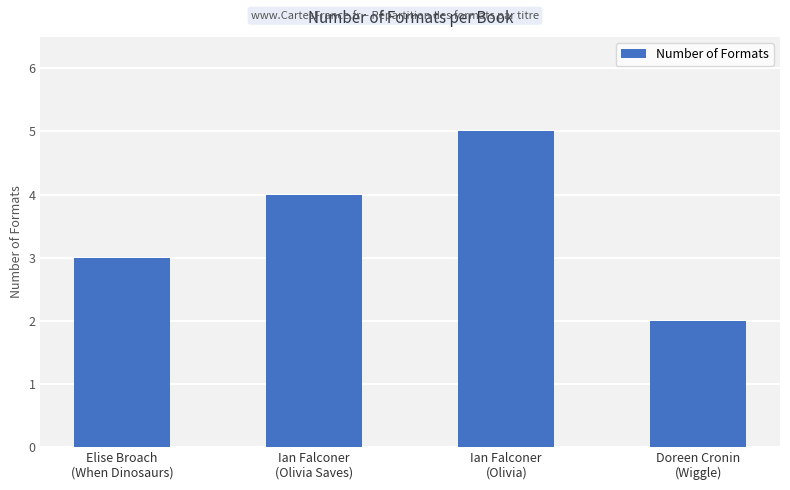

Rank the categories by value from highest to lowest.

Ian Falconer
(Olivia), Ian Falconer
(Olivia Saves), Elise Broach
(When Dinosaurs), Doreen Cronin
(Wiggle)